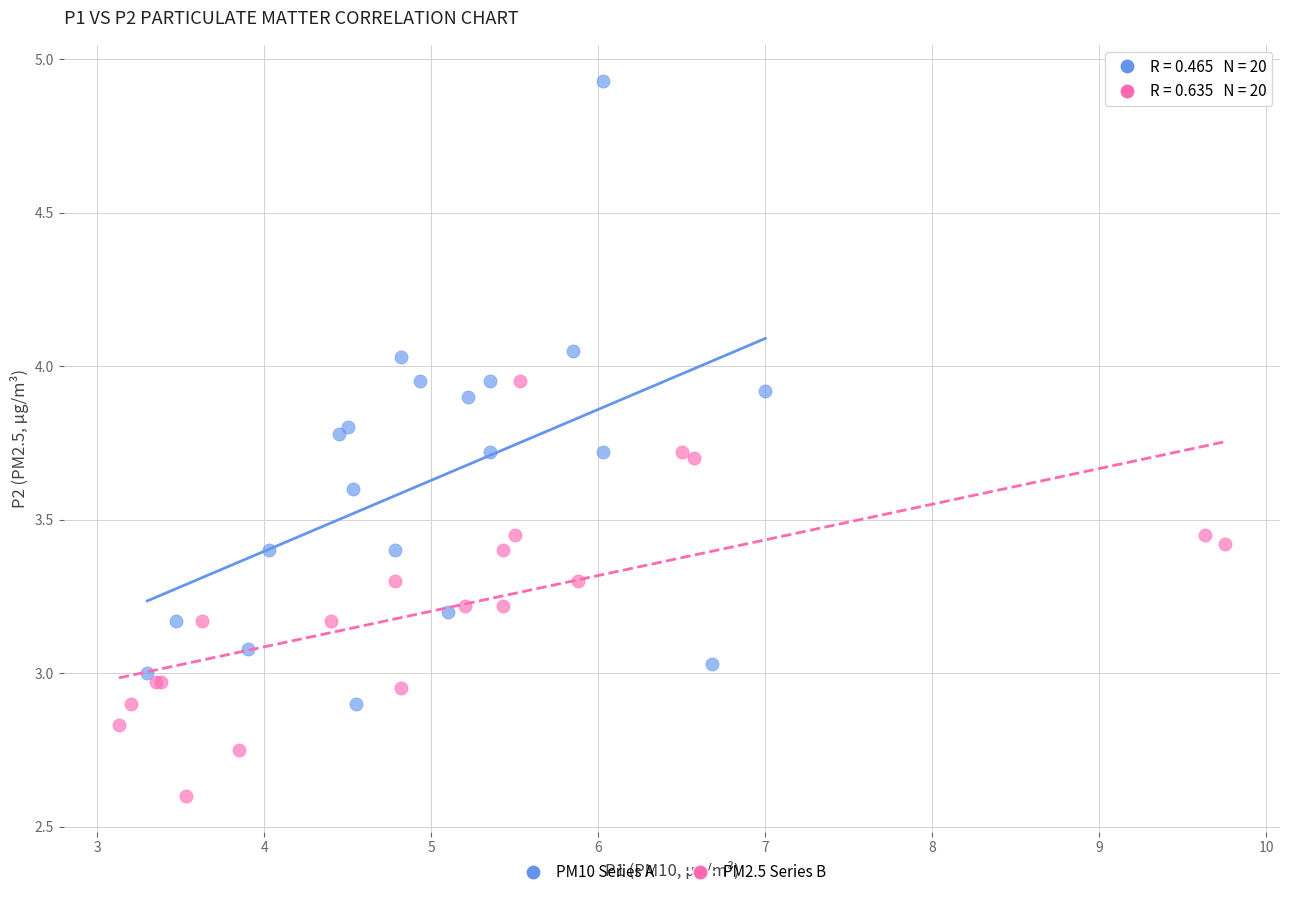

Which series contains the lowest Y value?

PM2.5 Series B